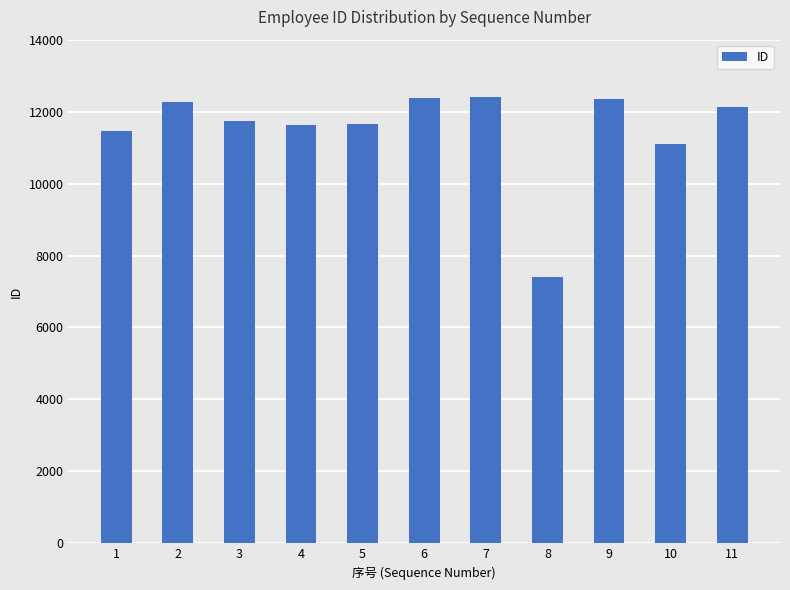

What is the value of the 5th bar from the left?

11642